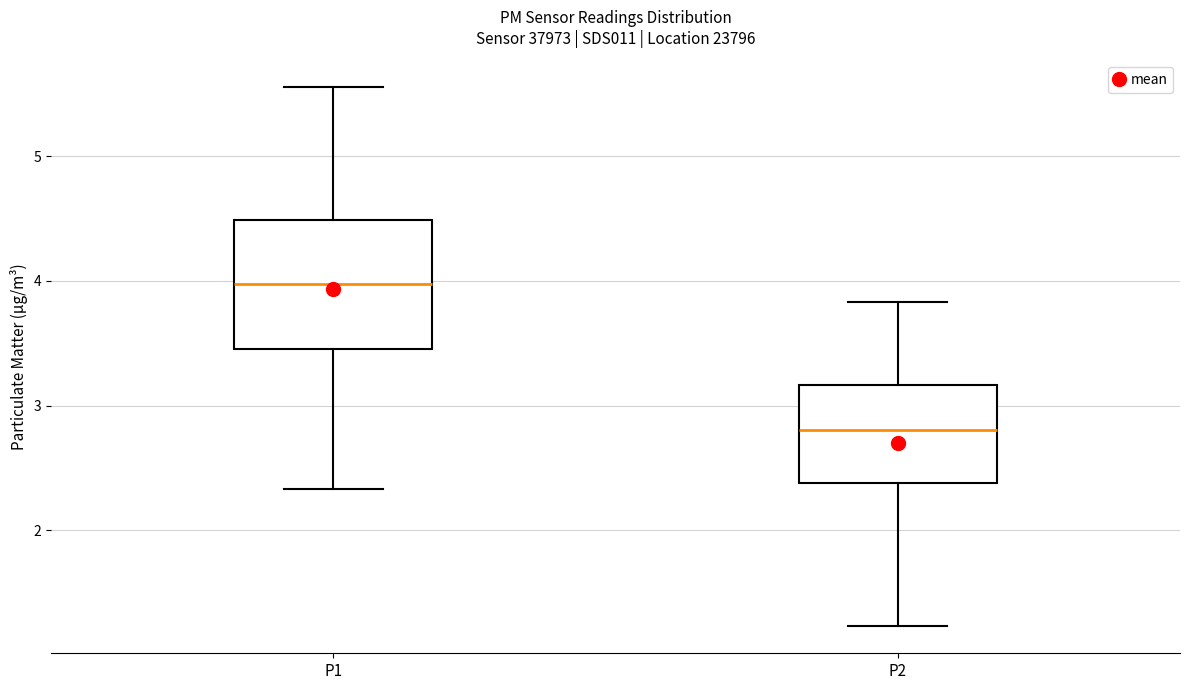

Which box's median line is the highest?

P1